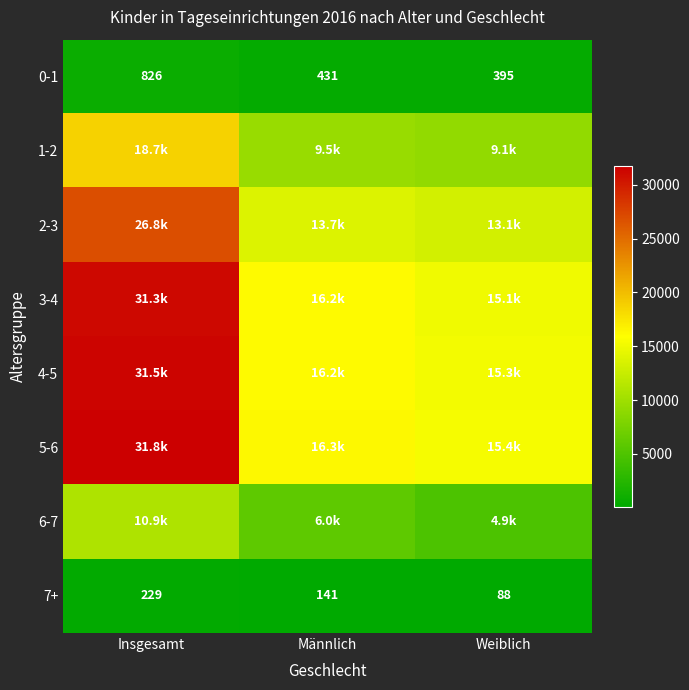

The 7+ series shows 141 at Männlich. True or false?

True